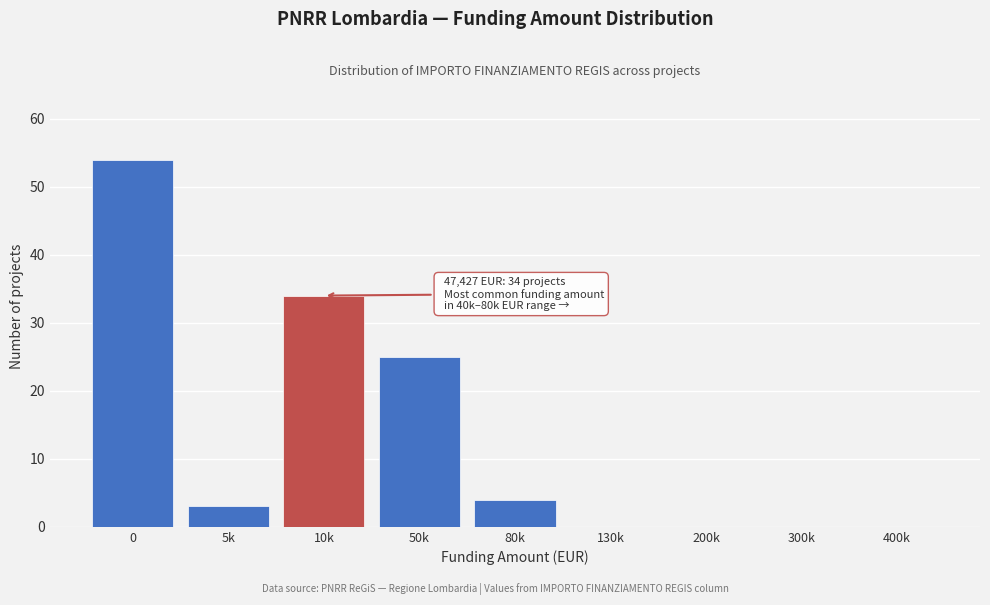

Reading left to right, extract all data points from this chart.

0=54	5k=3	10k=34	50k=25	80k=4	130k=0	200k=0	300k=0	400k=0